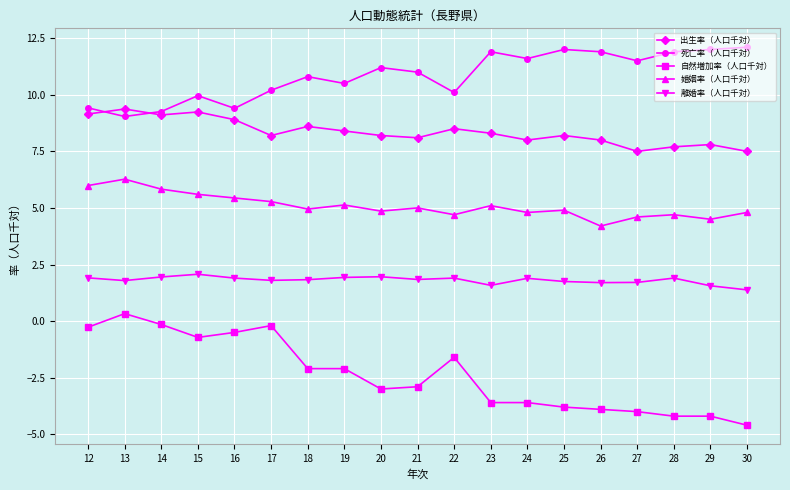

Rank the series by their average value, from lowest to highest.

自然増加率（人口千対）, 離婚率（人口千対）, 婚姻率（人口千対）, 出生率（人口千対）, 死亡率（人口千対）